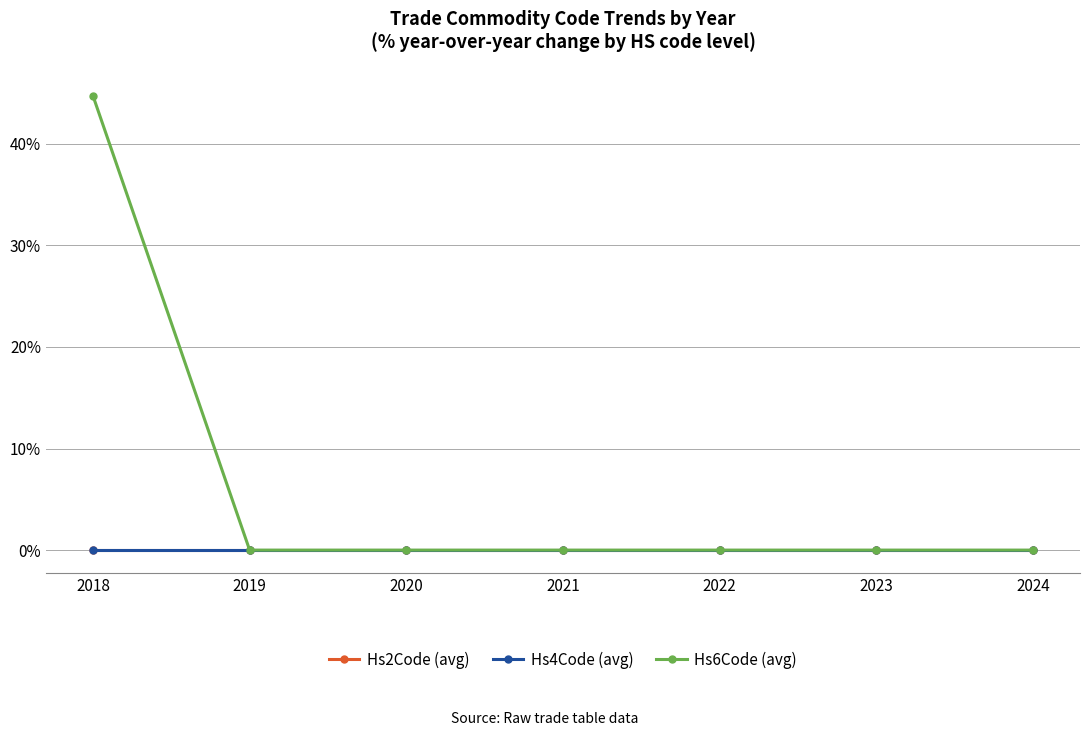

Is it true that Hs6Code (avg) equals 0.0 at 2023?

True